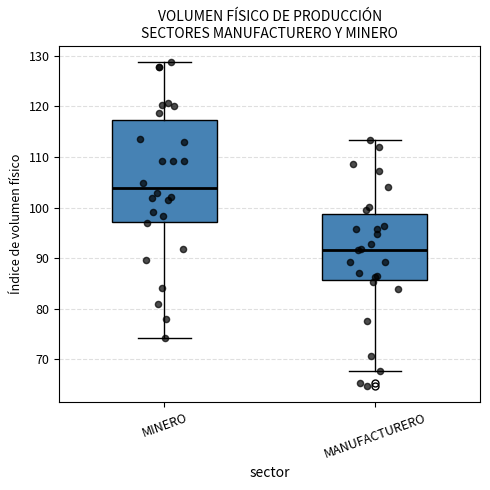

Which box's median line is the highest?

MINERO